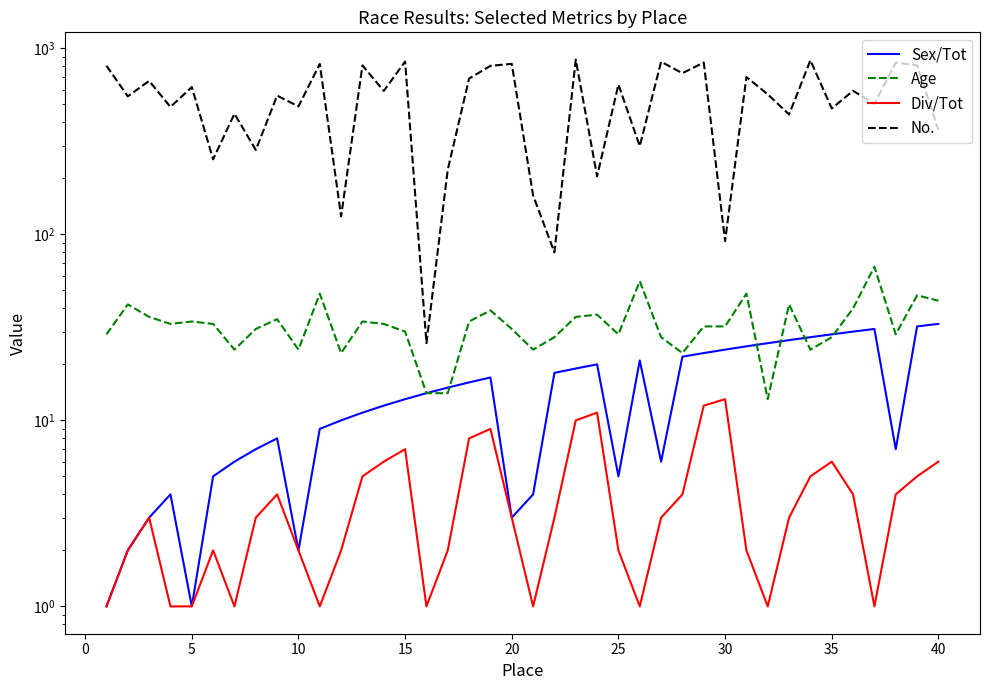

True or false: Sex/Tot and No. intersect in this chart.

False